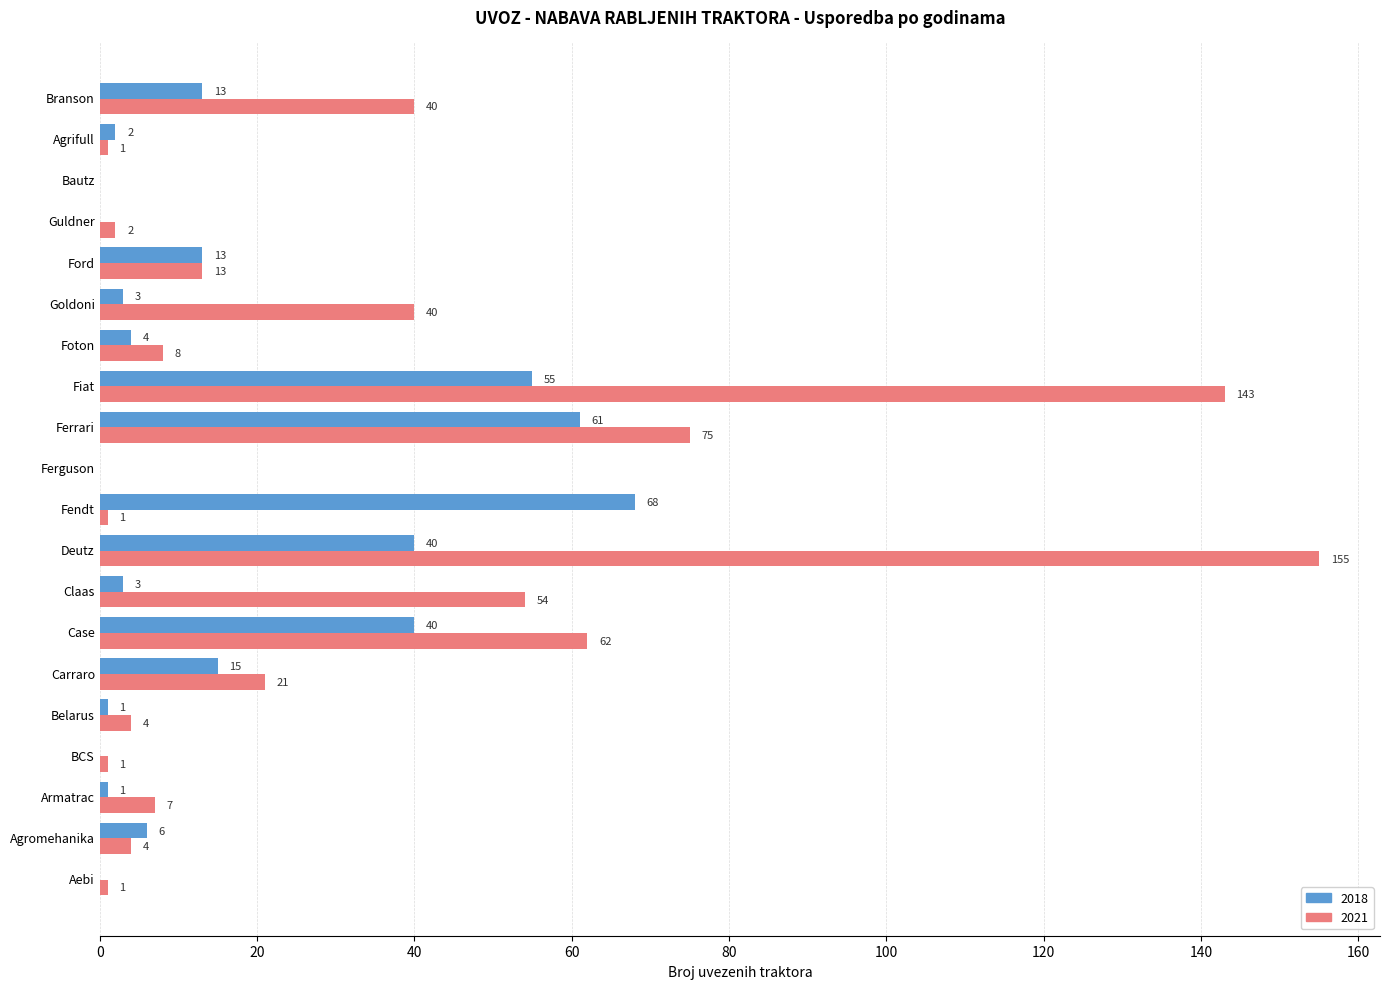

Is the value of 2021 at Fendt greater than the value of 2018 at Guldner?

Yes